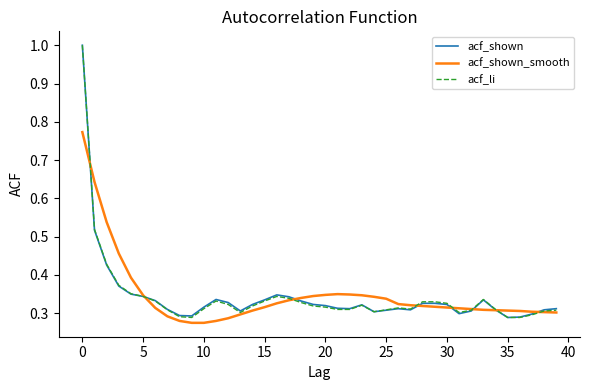

What is the highest value of the acf_shown series?

1.0